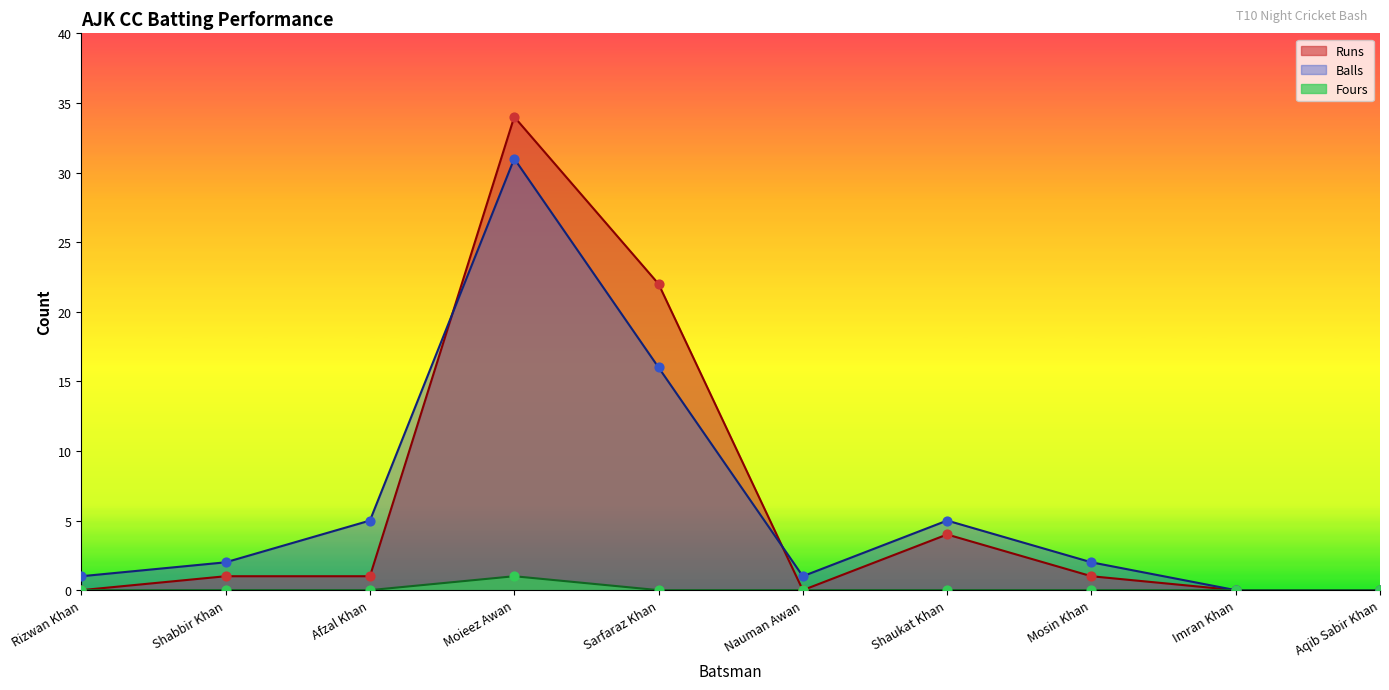

At which category is the sum across all series the highest?

Moieez Awan